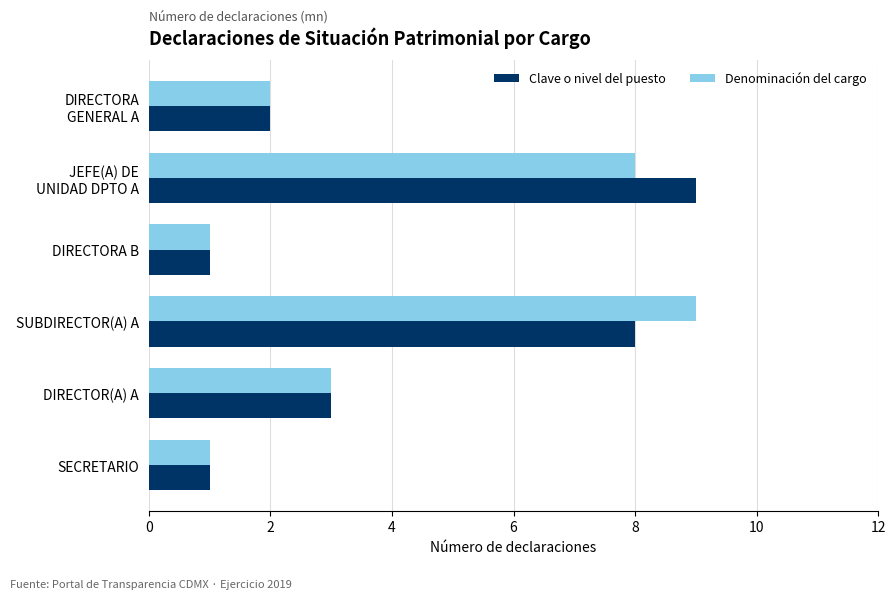

True or false: Denominación del cargo has a value of 1 at DIRECTORA B.

True